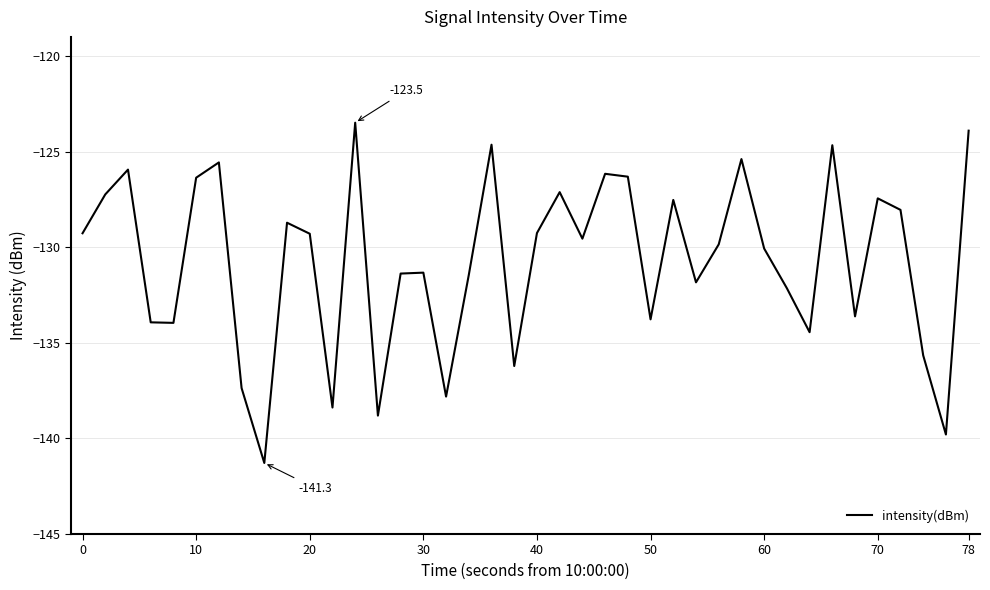

What is the minimum value shown in the chart?

-141.3